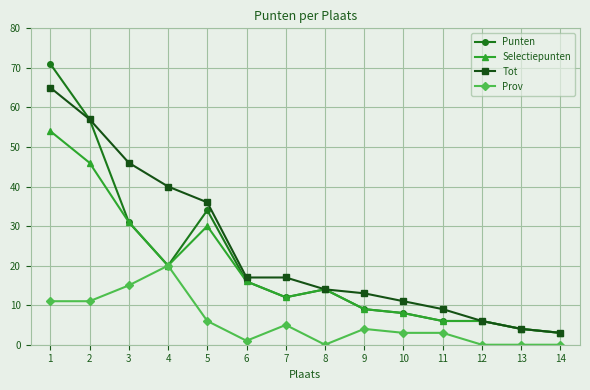

True or false: Prov and Tot intersect in this chart.

False